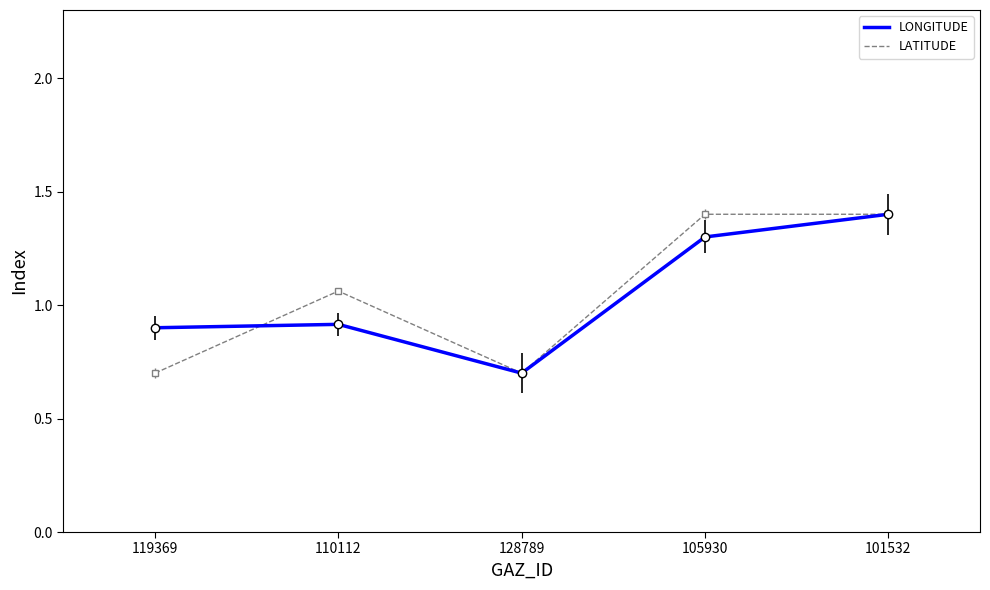

What value does the LONGITUDE series have at 105930?

1.3